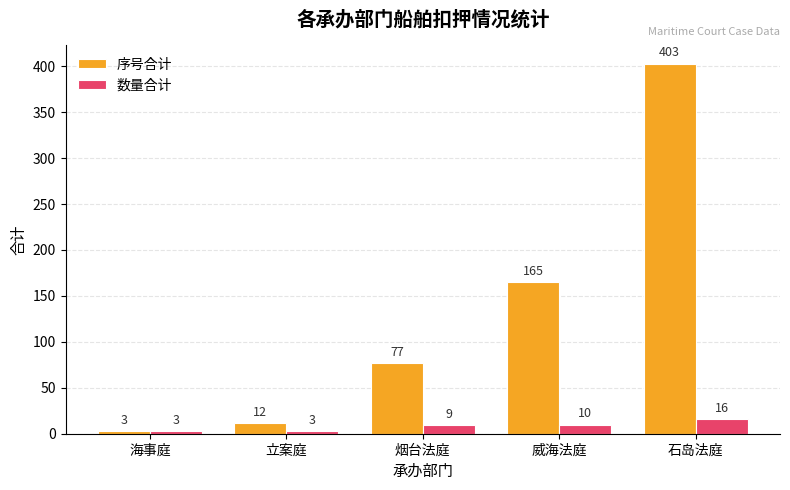

Rank the series by their average value, from highest to lowest.

序号合计, 数量合计